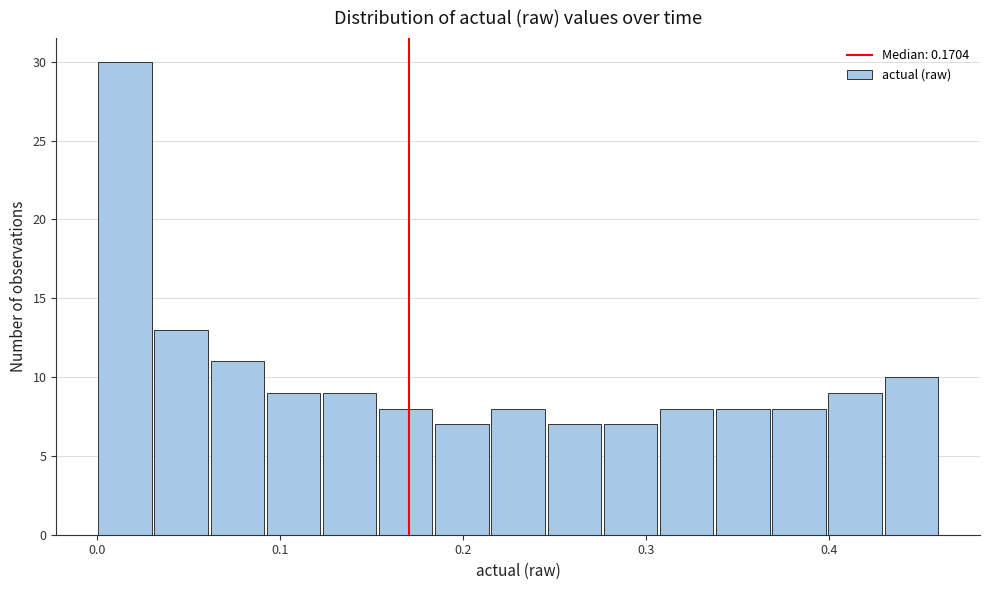

Read against the x-axis, roughly where is the centre of the tallest bar?

0.02